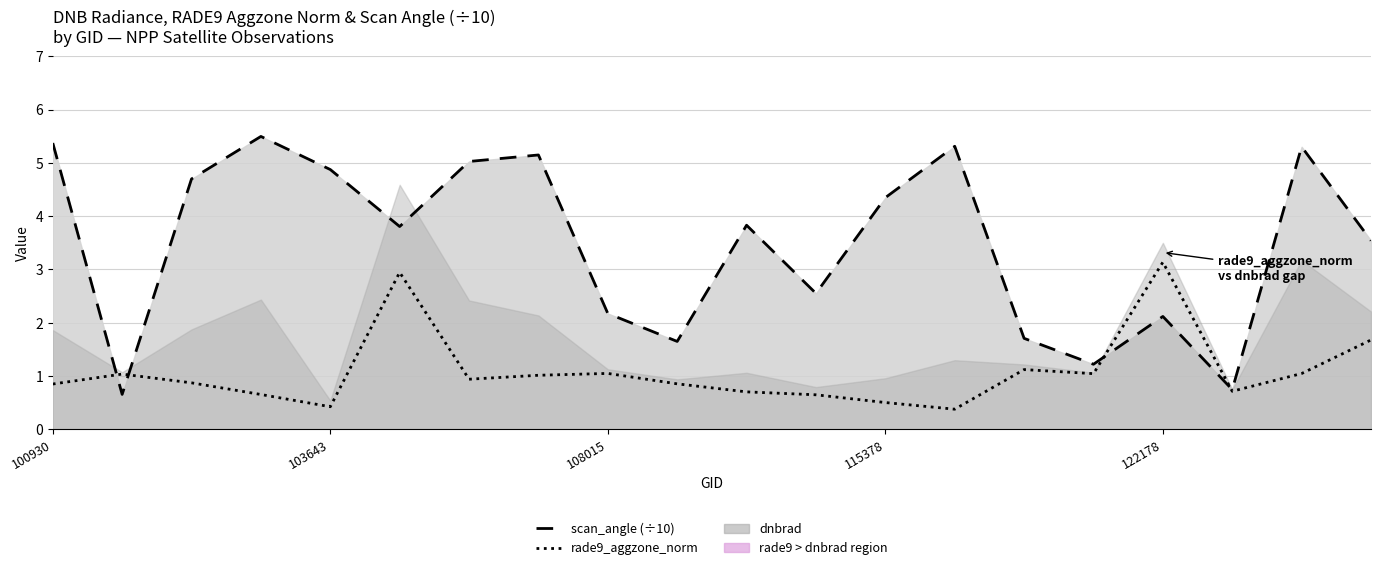

Which series has the largest total across all categories?

scan_angle (÷10)